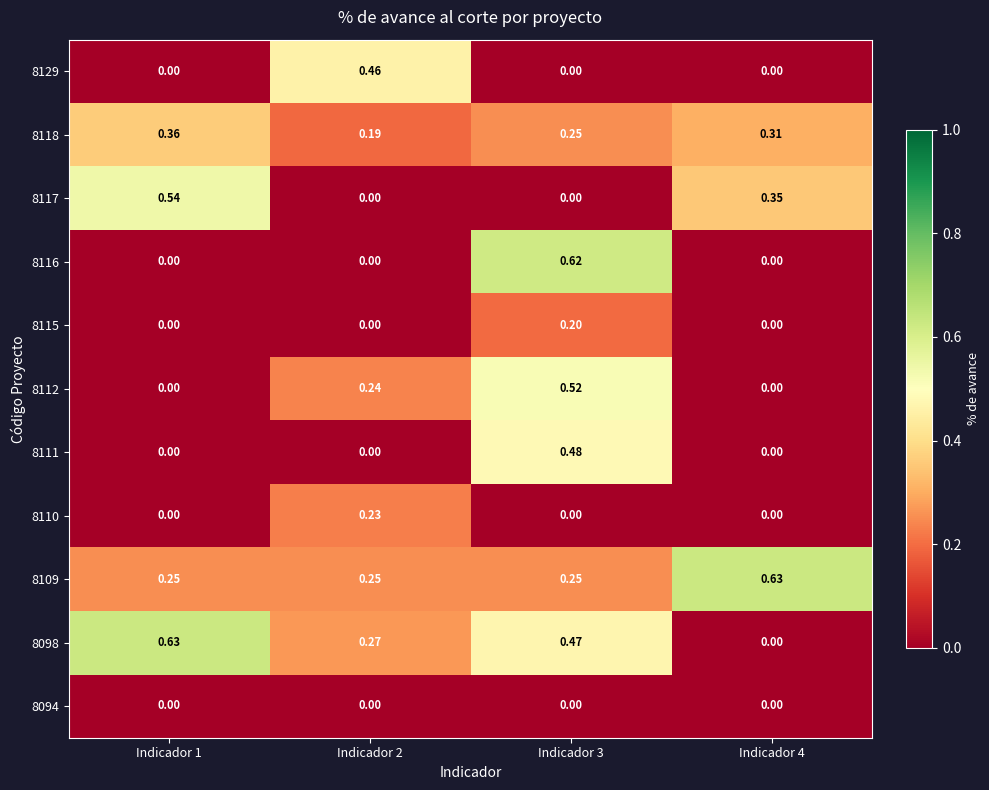

Is the value of 8109 at Indicador 1 greater than the value of 8098 at Indicador 4?

Yes